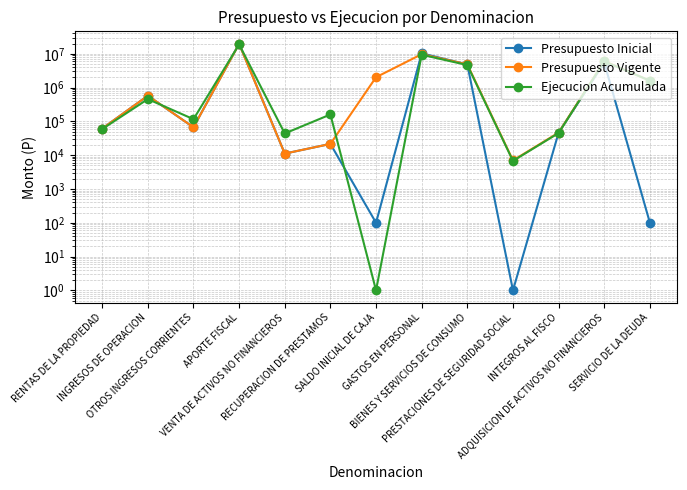

In Ejecucion Acumulada, how many points are lower than both neighbors (excluding endpoints)?

4